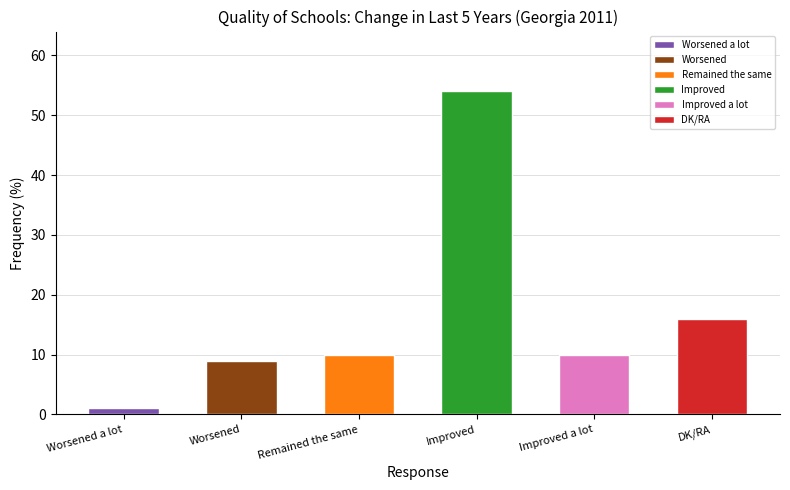

Which label corresponds to the smallest value in the chart?

Worsened a lot